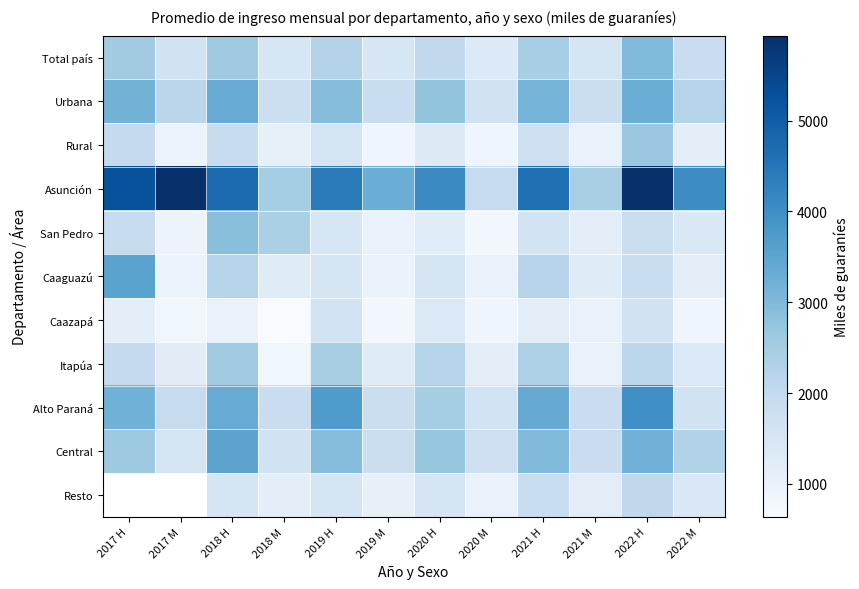

What is the difference between the Resto values at 2018 H and 2022 H?

529.4